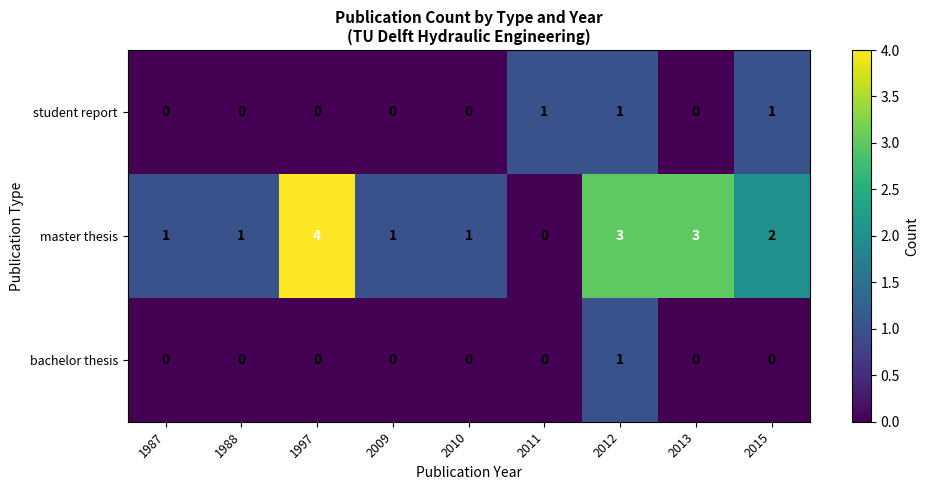

Reading left to right, transcribe all the data shown in this chart.

student report: 0	0	0	0	0	1	1	0	1
master thesis: 1	1	4	1	1	0	3	3	2
bachelor thesis: 0	0	0	0	0	0	1	0	0